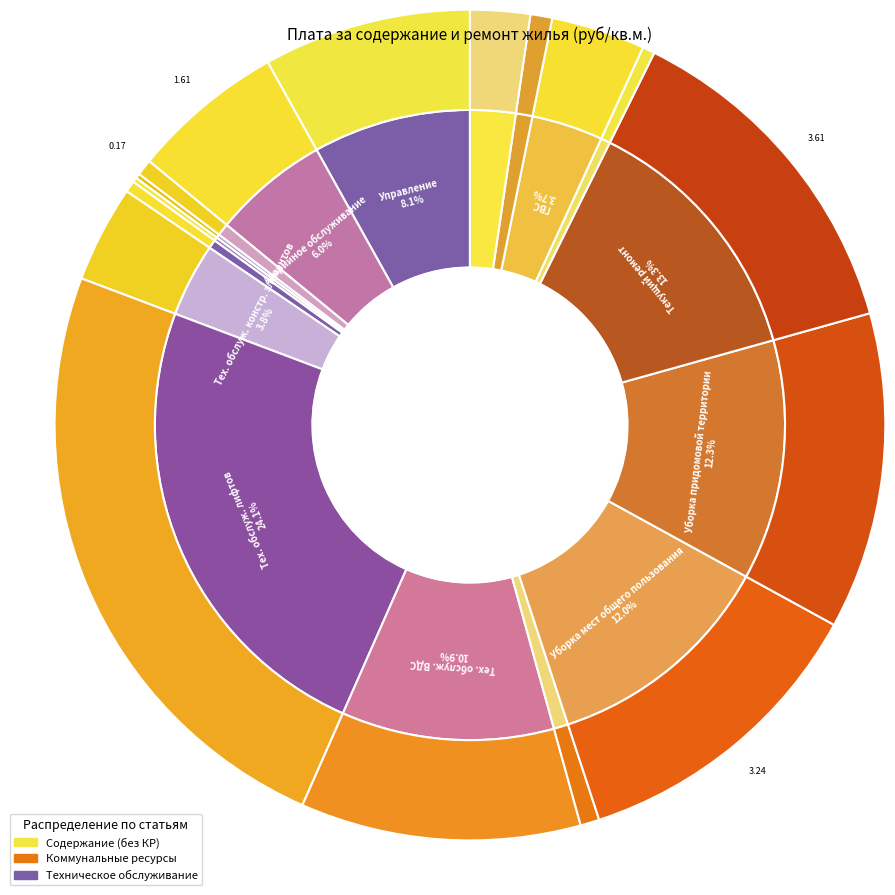

True or false: Утилизация ртутных ламп accounts for 0% of the total.

True